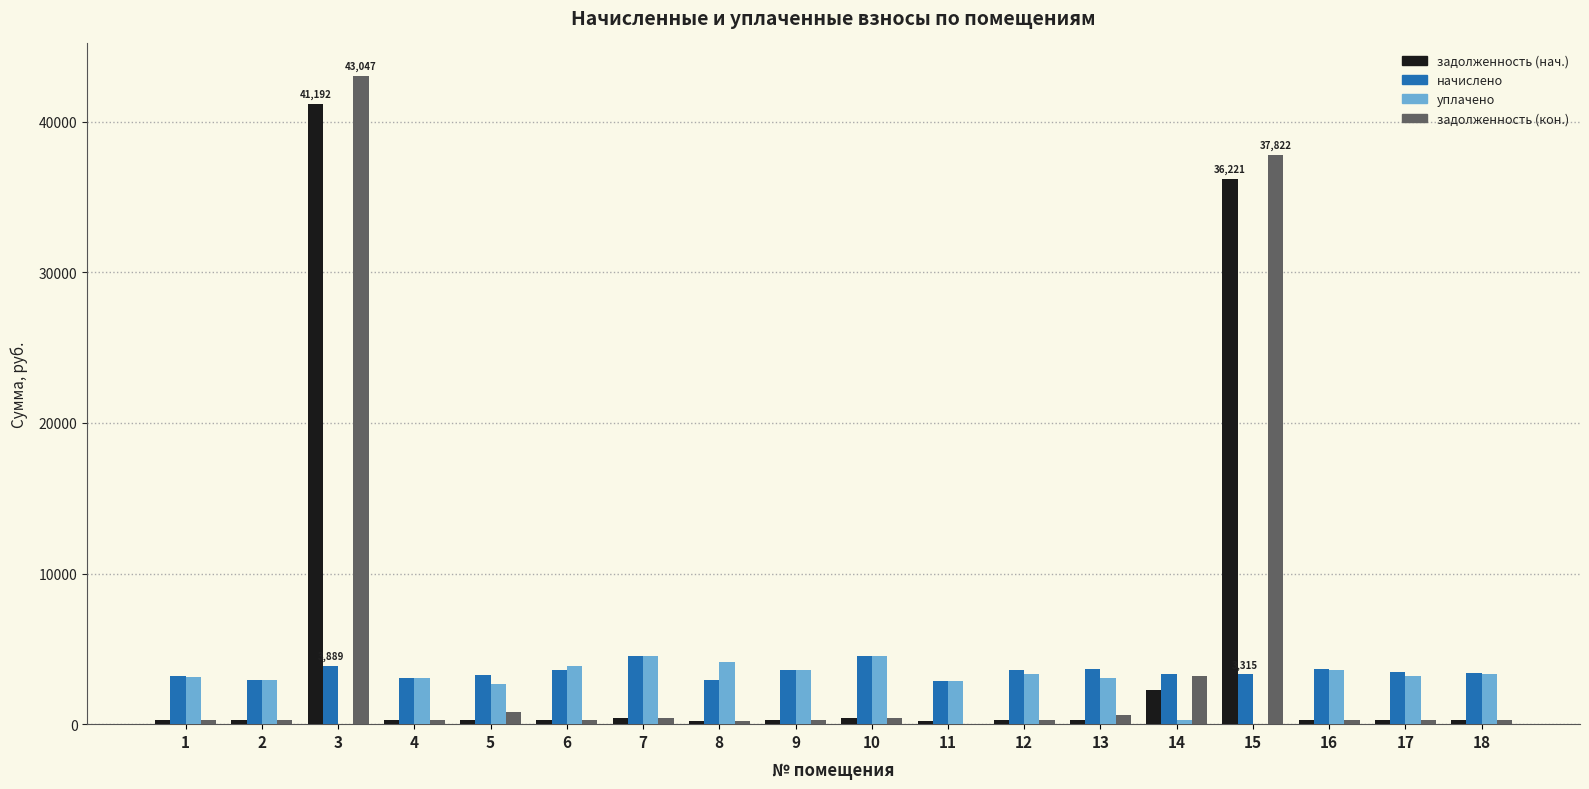

What is the maximum value for задолженность (нач.)?

41191.5